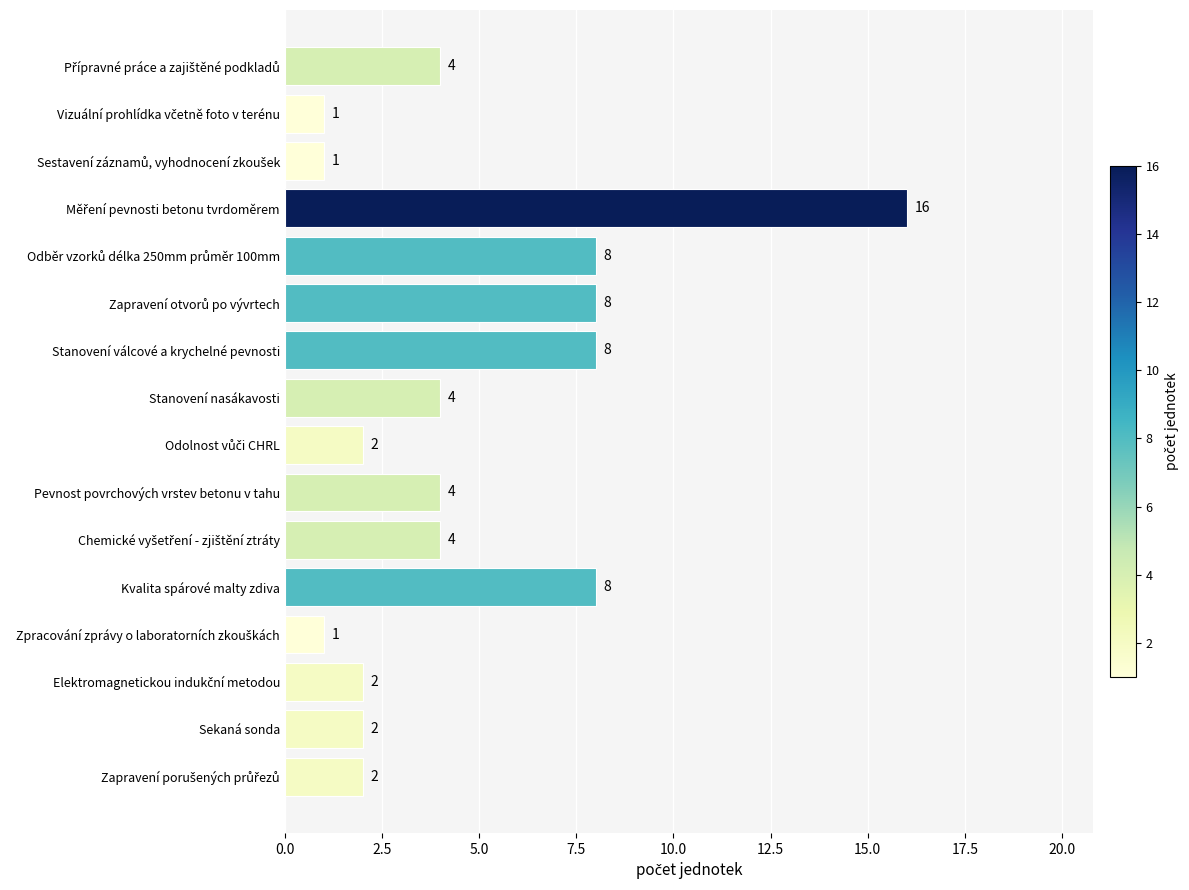

Read the value at Stanovení nasákavosti.

4